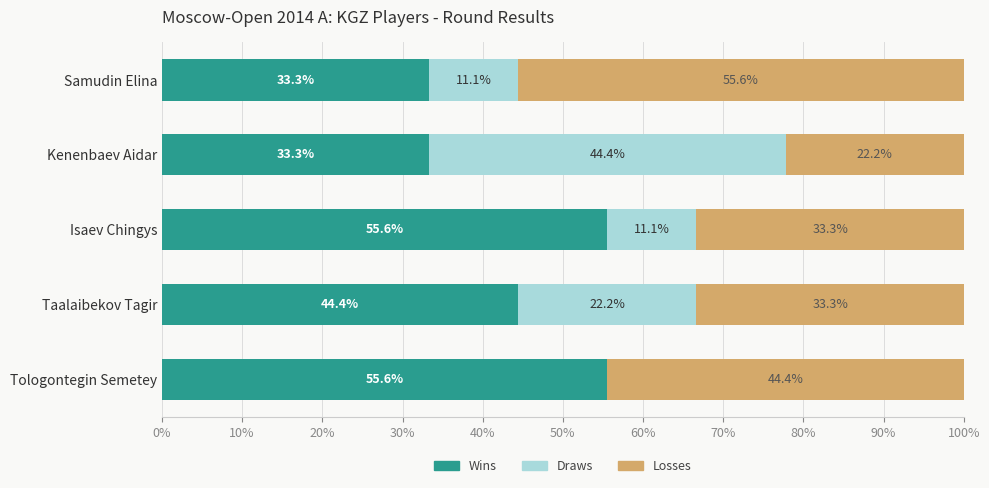

True or false: Wins has a value of 55.6 at Isaev Chingys.

True